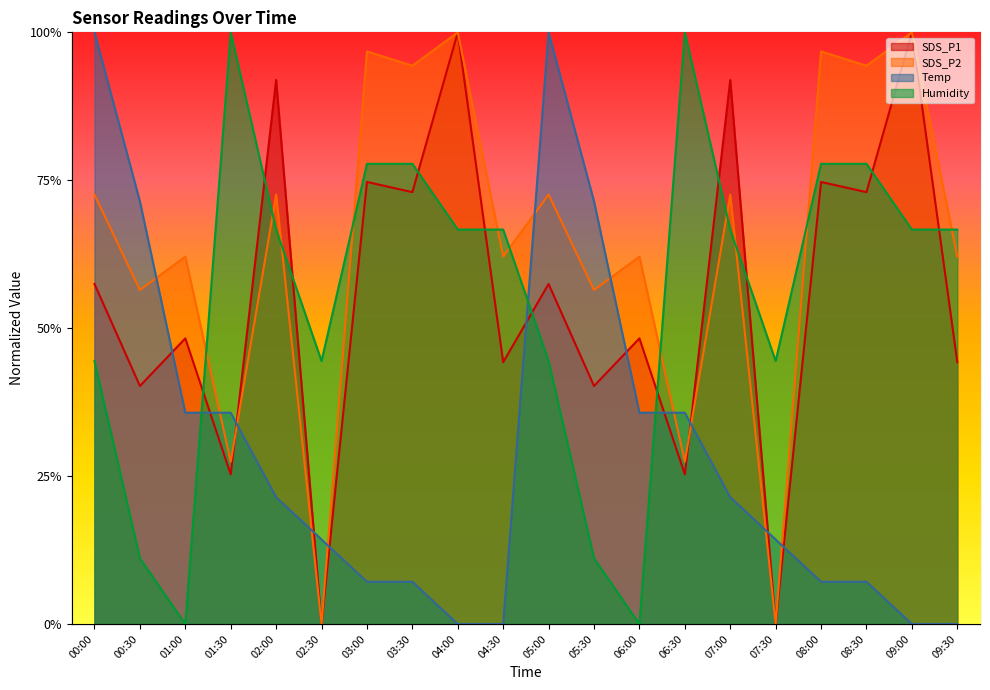

How many lines are shown in the chart?

4